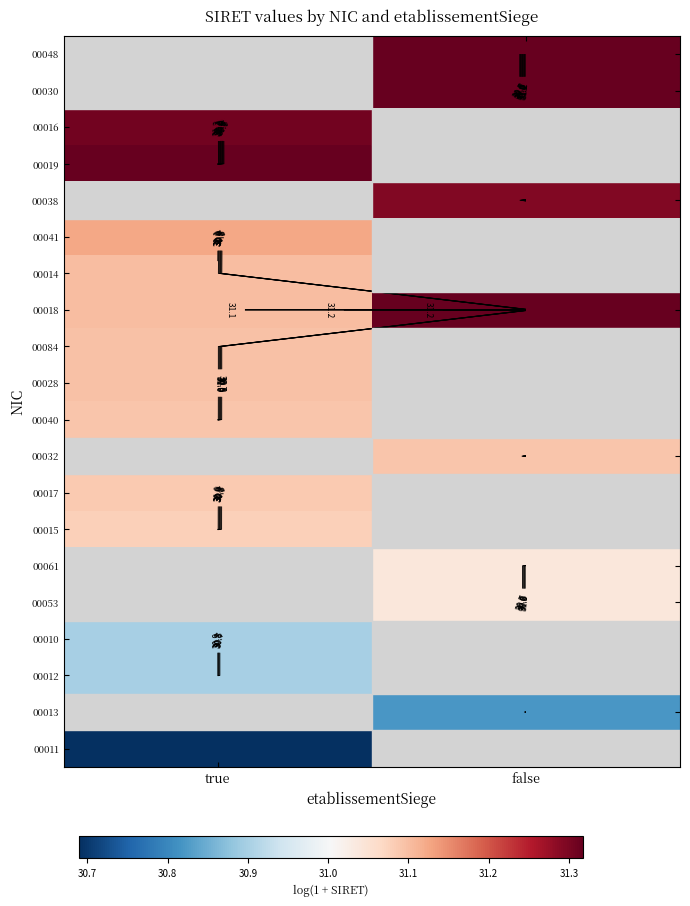

Between false and true, which is larger?

true